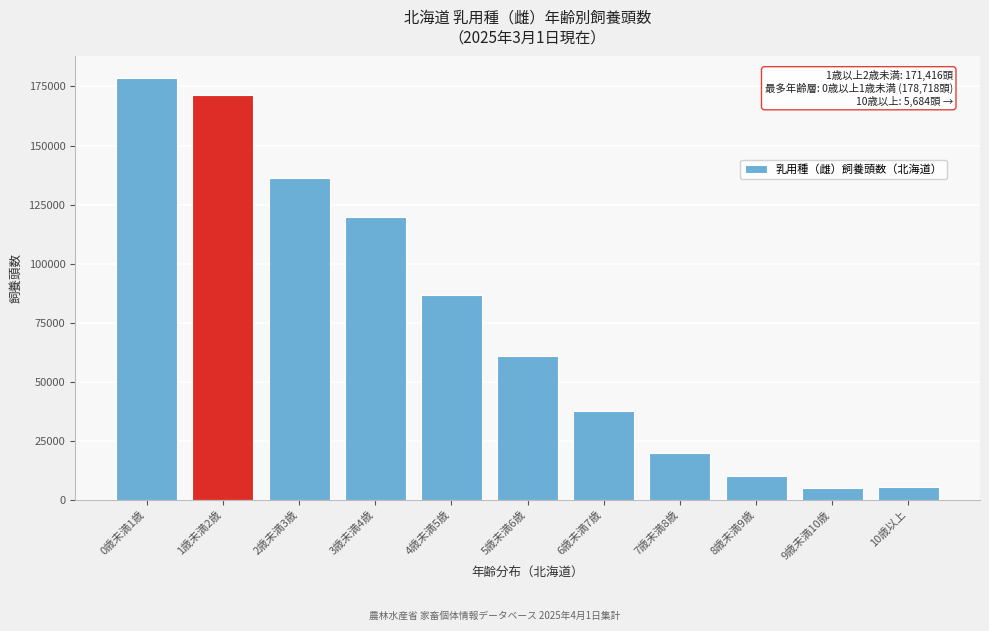

What is the sum of the values at 7歳未満8歳 and 4歳未満5歳?

106679